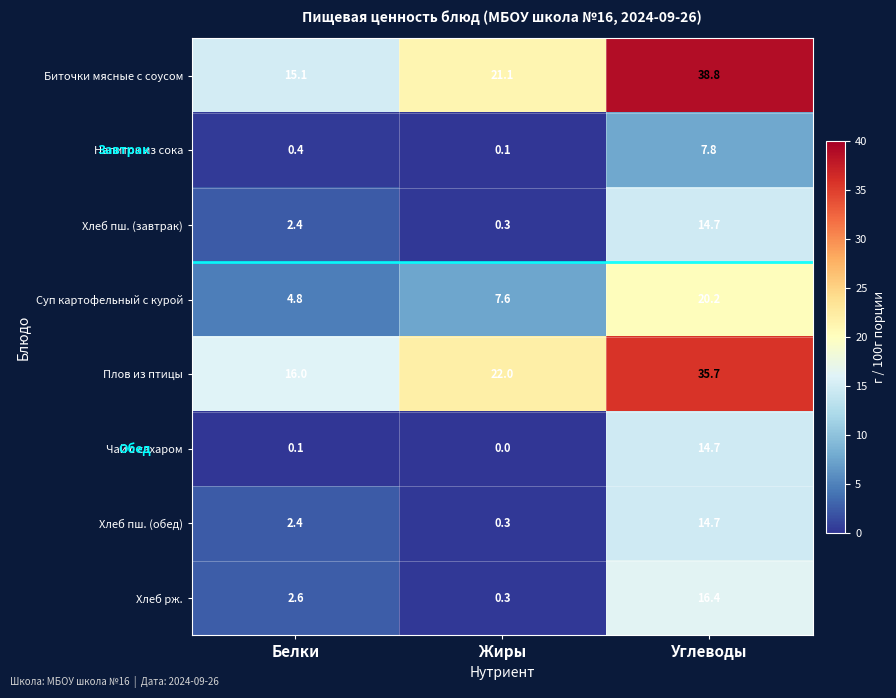

What is the difference between the Биточки мясные с соусом values at Белки and Углеводы?

23.7